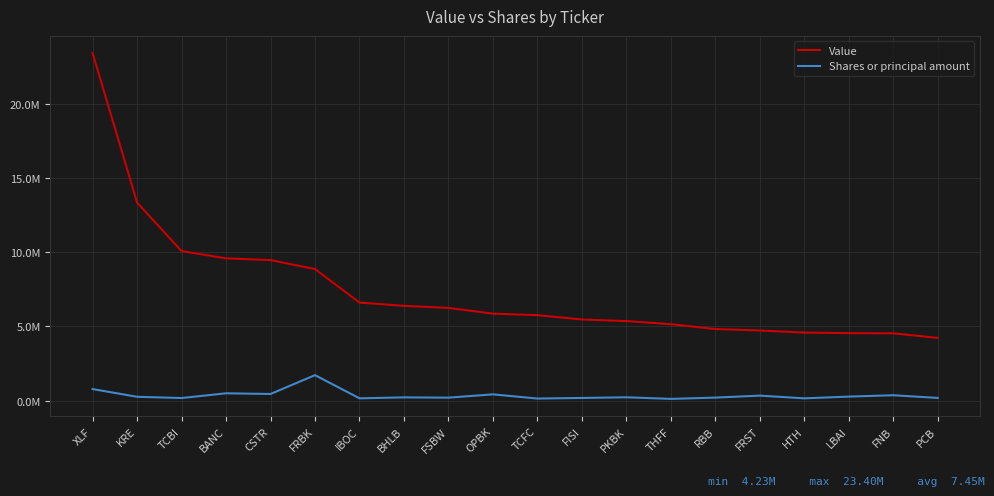

Does the chart display data point markers on the line(s)?

No